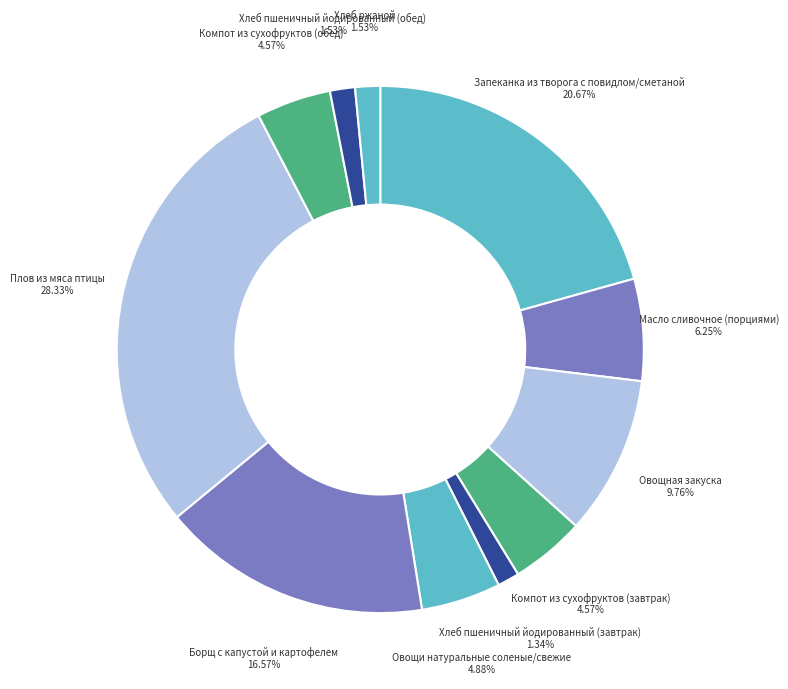

How many slices are in this pie chart?

11